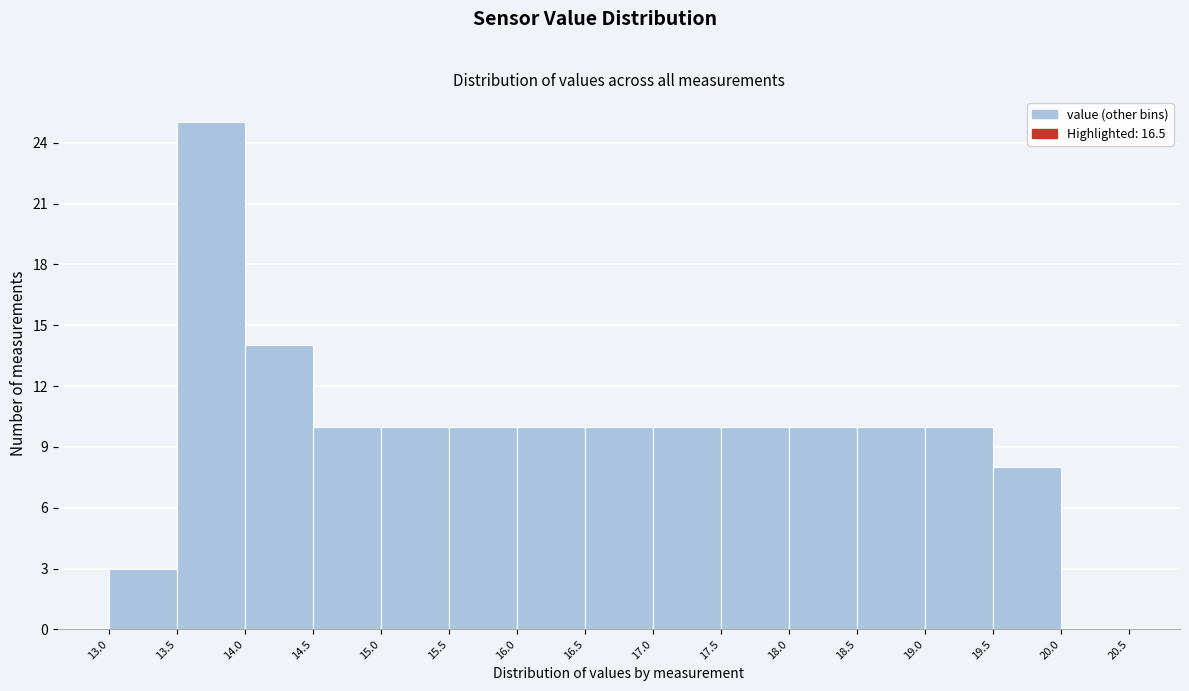

How tall is the bar that spans 15.0 to 15.5 on the x-axis? The values are not printed on the chart, so give them approximately, as read against the axis.

10